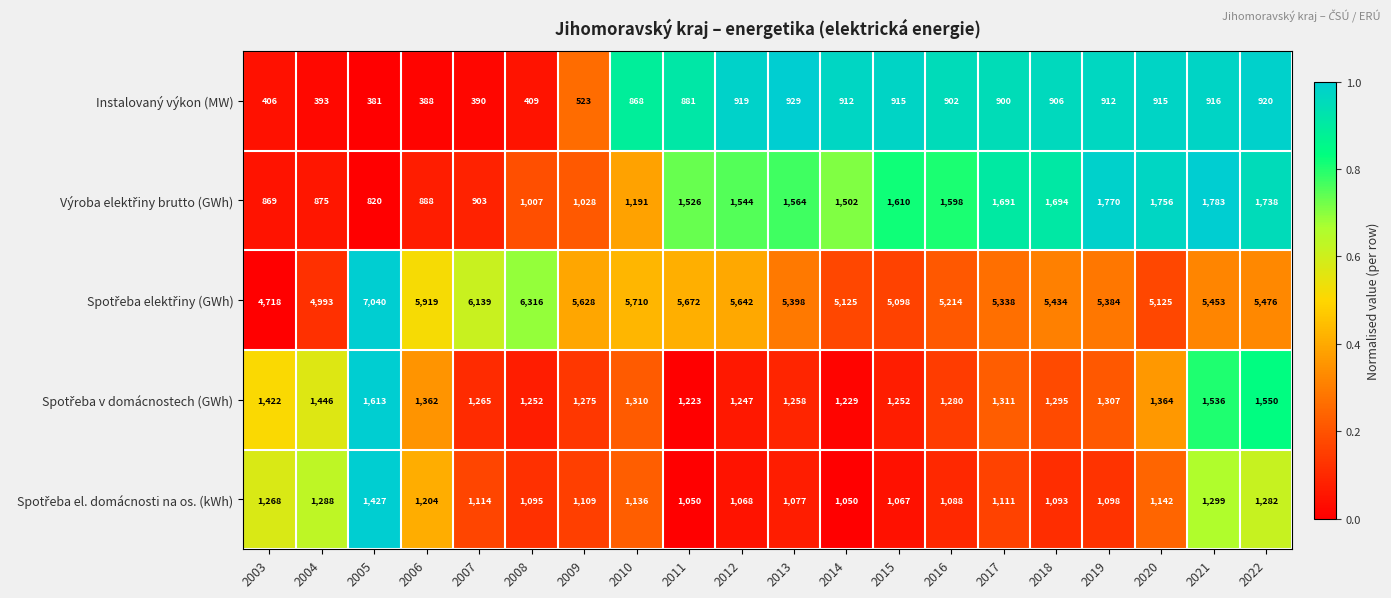

What is the sum of the Instalovaný výkon (MW) values at 2021 and 2020?

1831